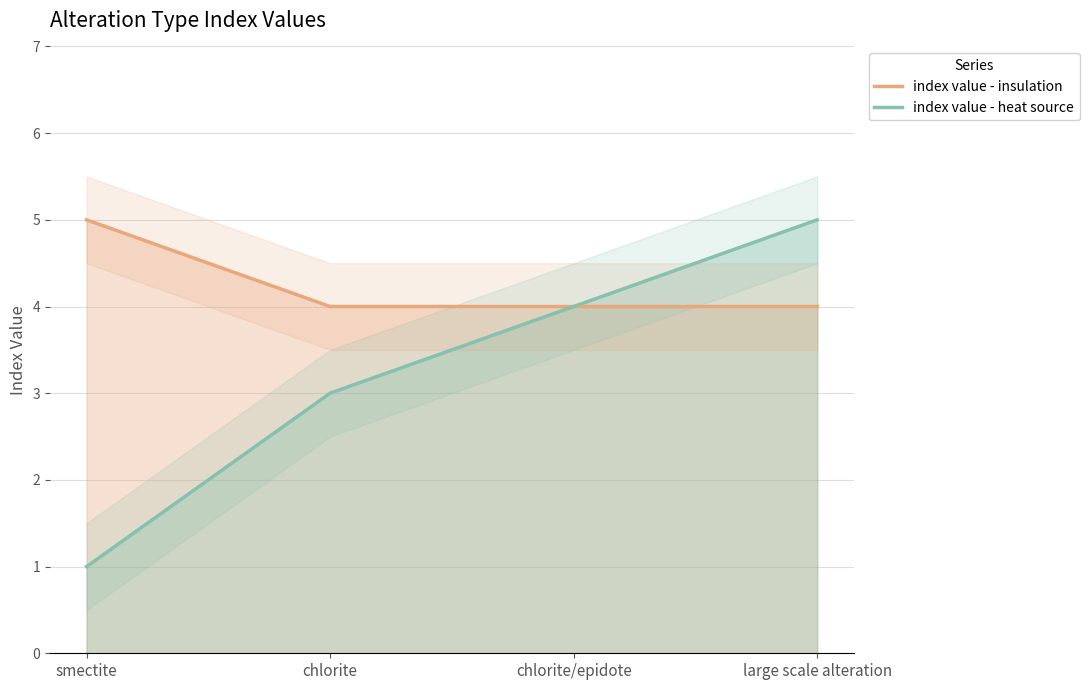

What is the minimum value for index value - heat source?

1